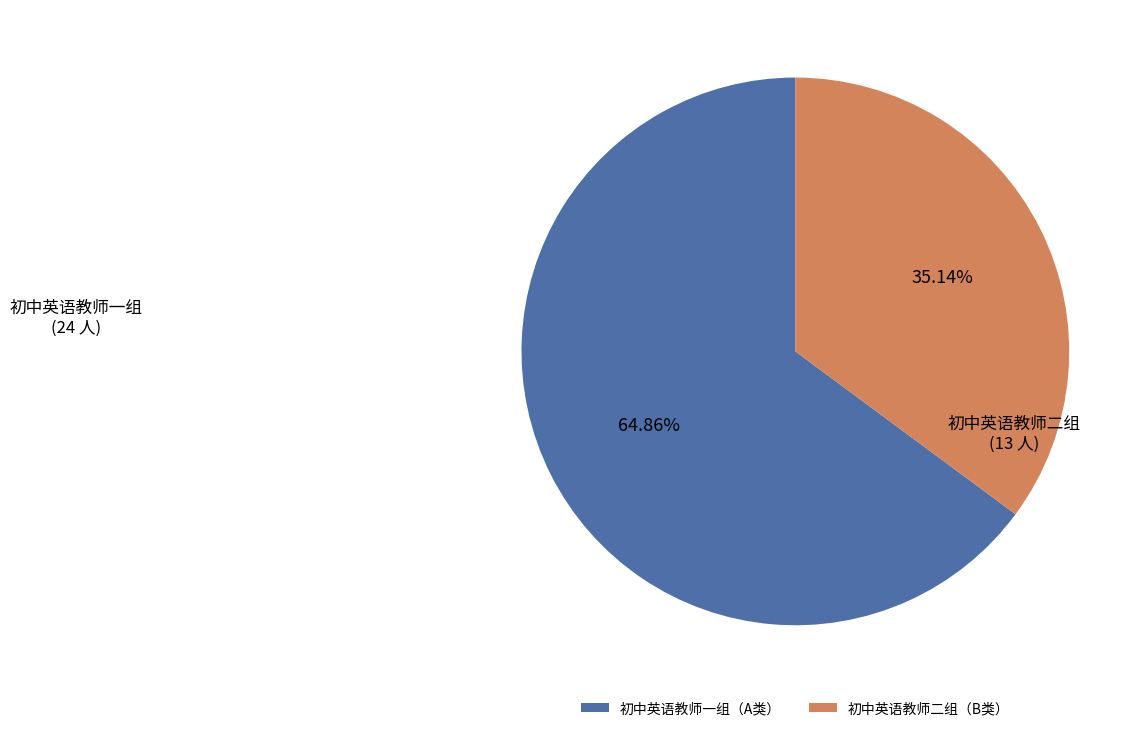

Is the sum of 初中英语教师二组（B类） and 初中英语教师一组（A类） greater than half?

Yes